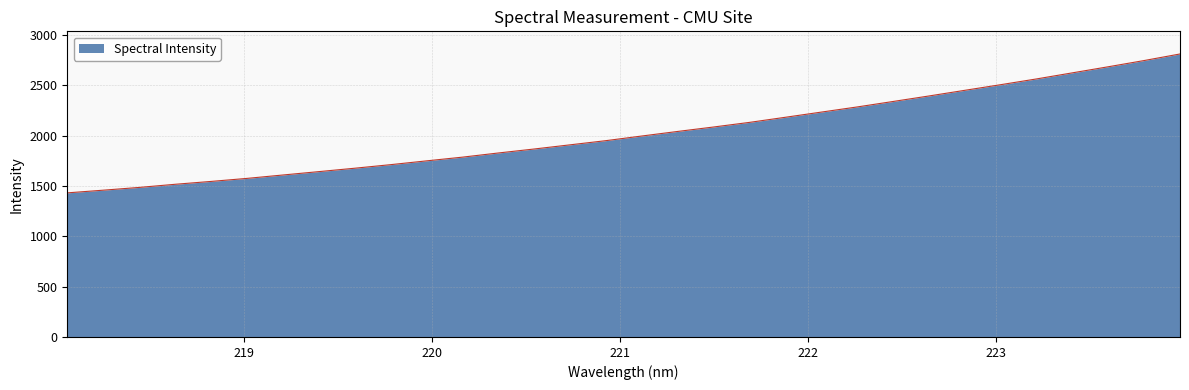

What is the difference between the maximum and minimum values?

1379.0